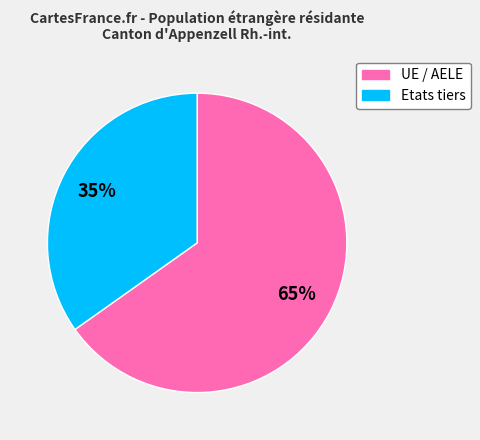

Which slice represents more than half of the pie?

UE / AELE